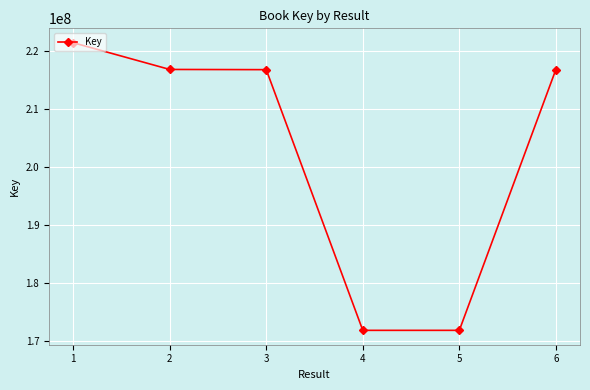

What is the minimum value shown in the chart?

171838040